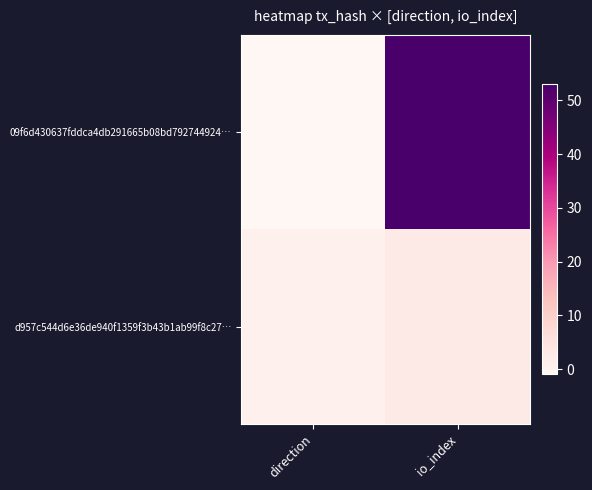

Between io_index and direction, which is larger?

io_index